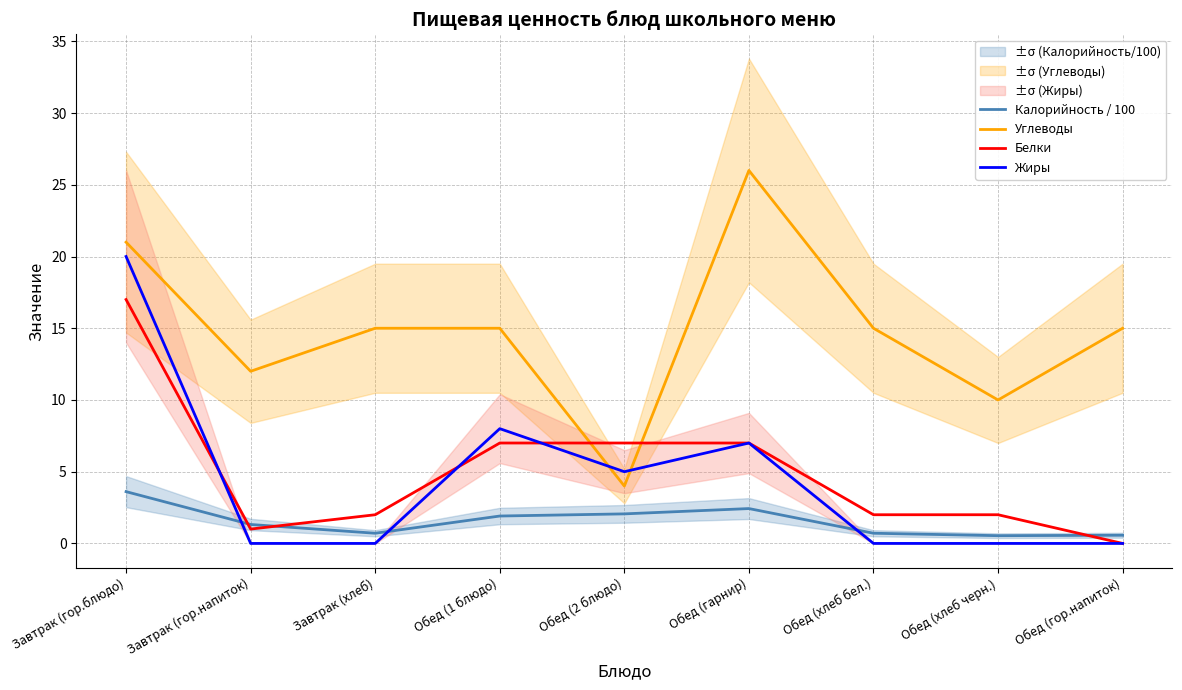

How many data points in Белки are less than 2?

2